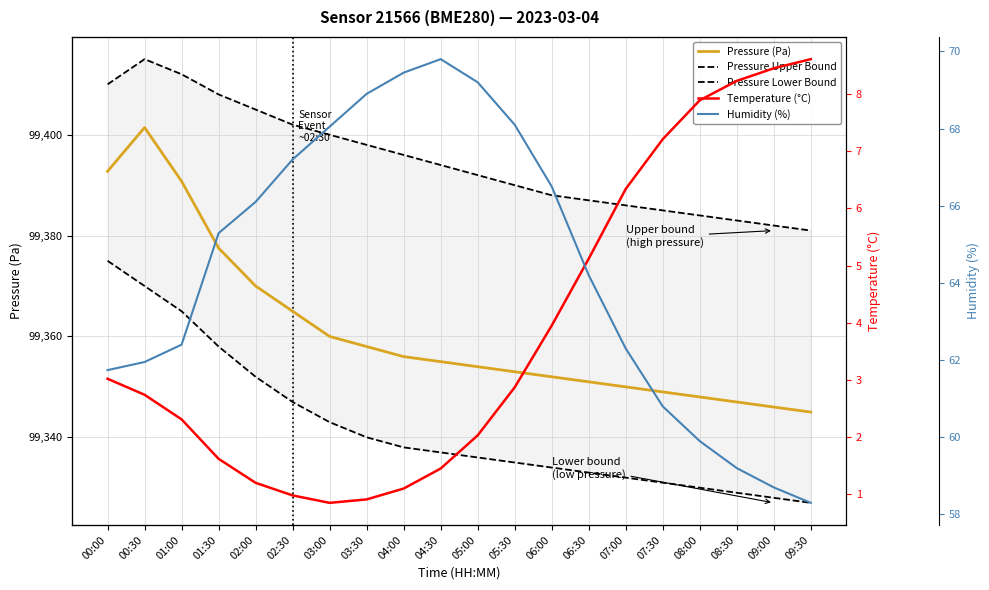

What is the label of the 2nd point from the left?

00:30